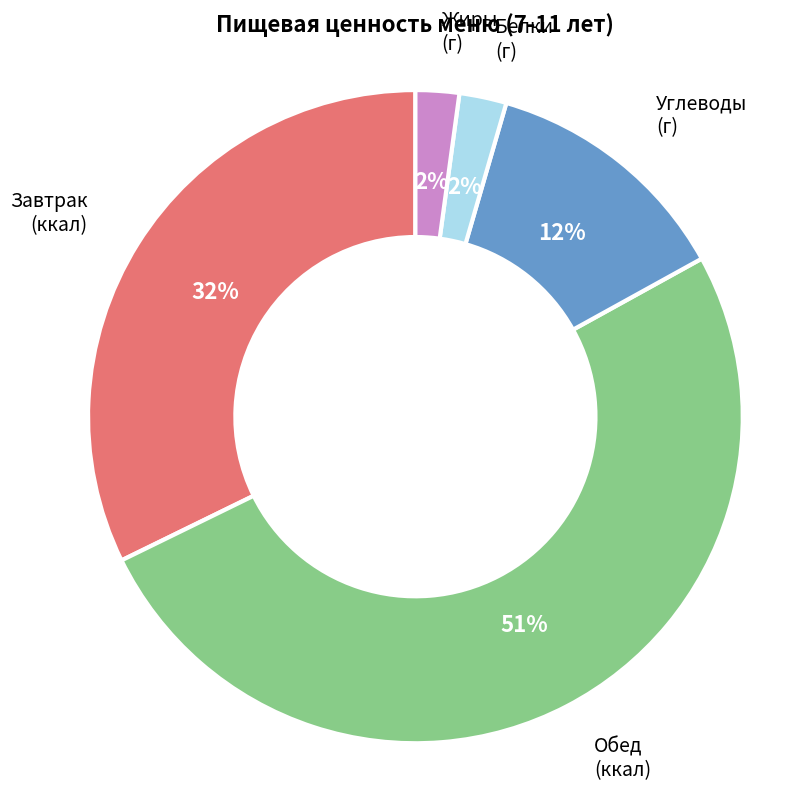

Does any single category account for the majority?

Yes